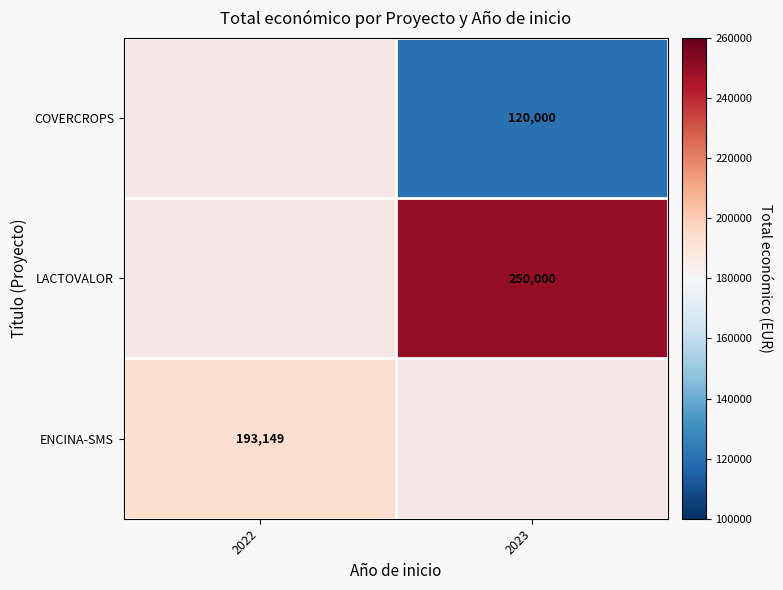

True or false: LACTOVALOR has a value of 59896 at 2023.

False